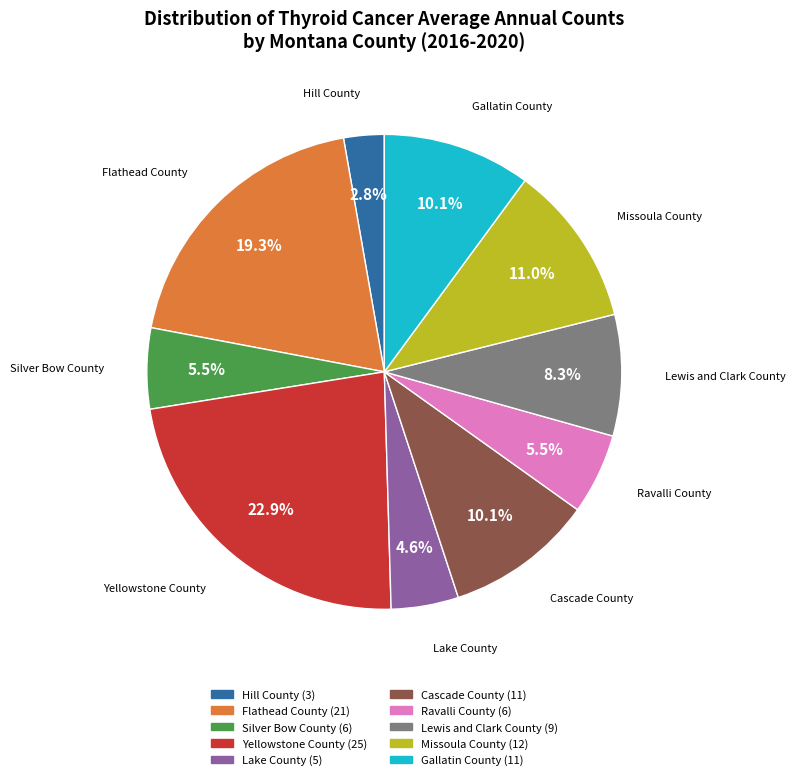

What is the smallest slice in the pie chart?

Hill County